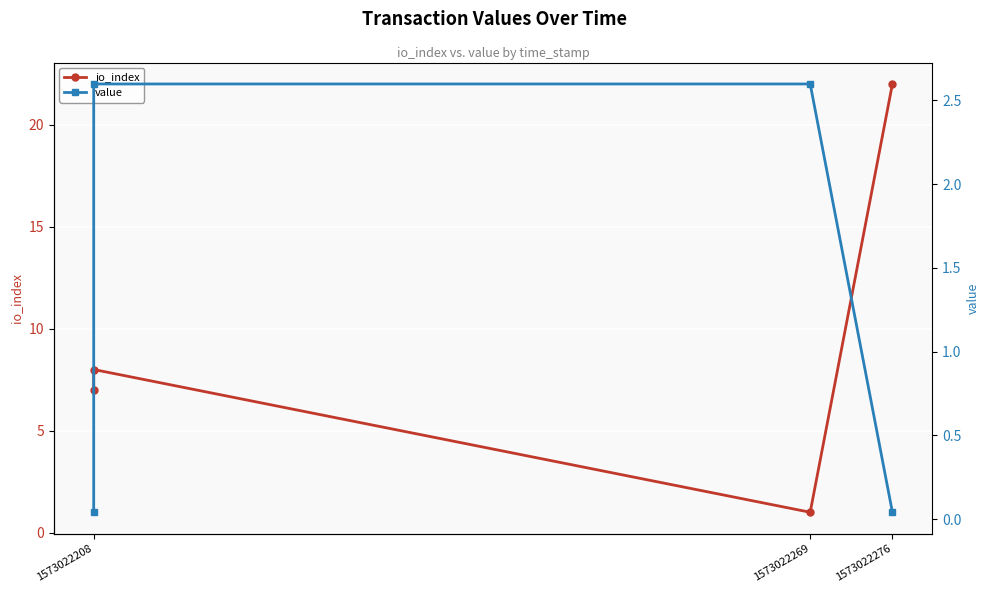

Is the value of value at 1573022208 greater than the value of io_index at 1573022276?

No